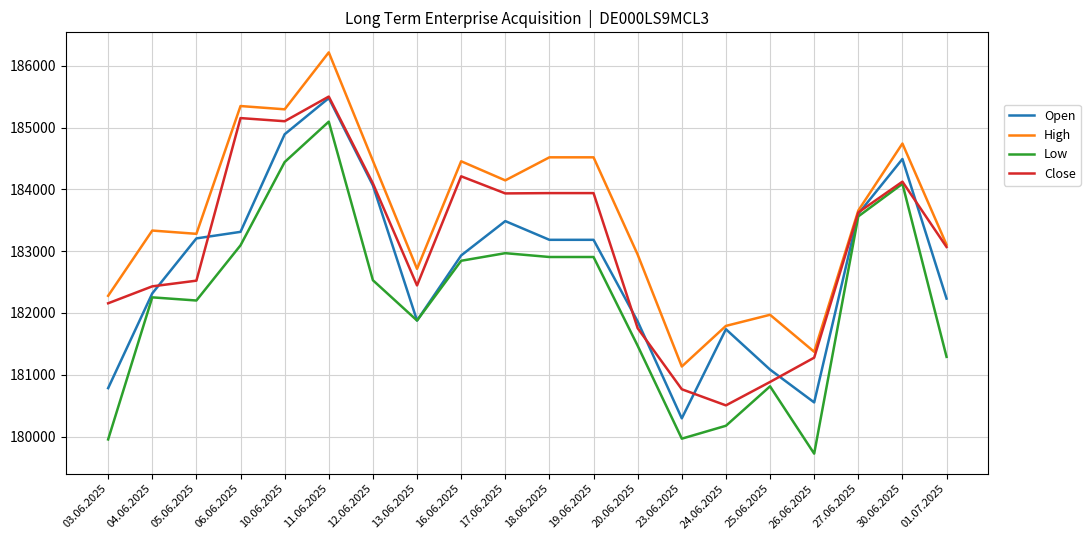

How many lines are shown in the chart?

4